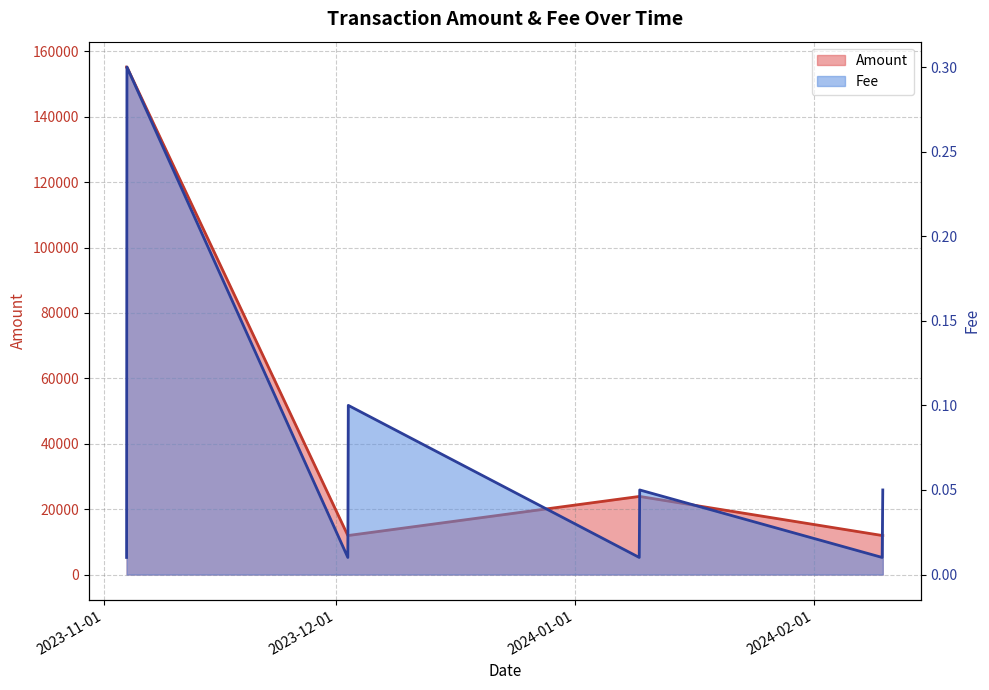

Is it true that Fee equals 0.0 at 2024-01-09 09:03:00?

True